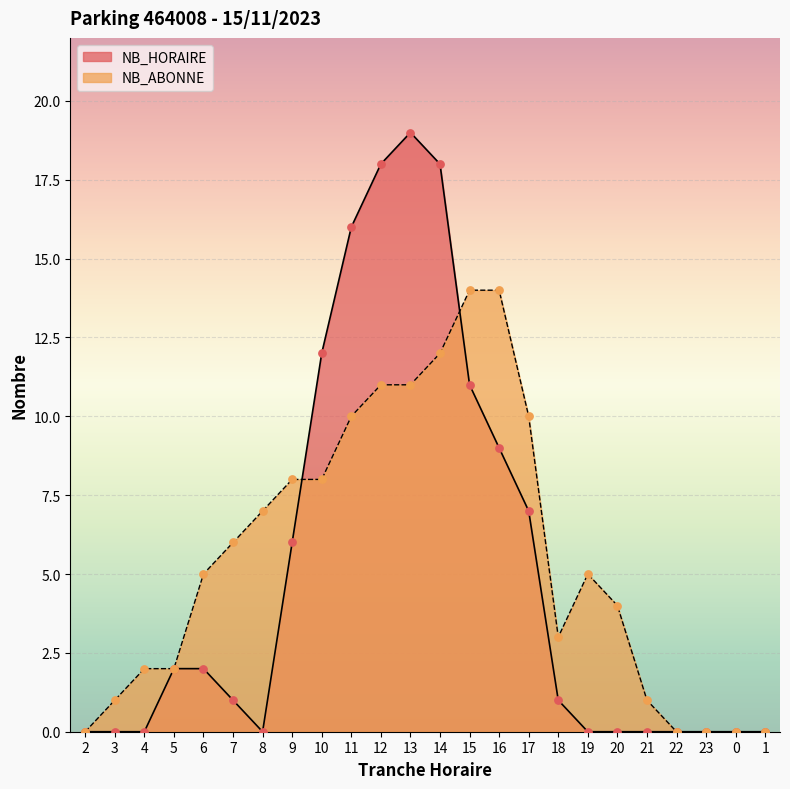

Which series has the largest Y range (max minus min)?

NB_HORAIRE